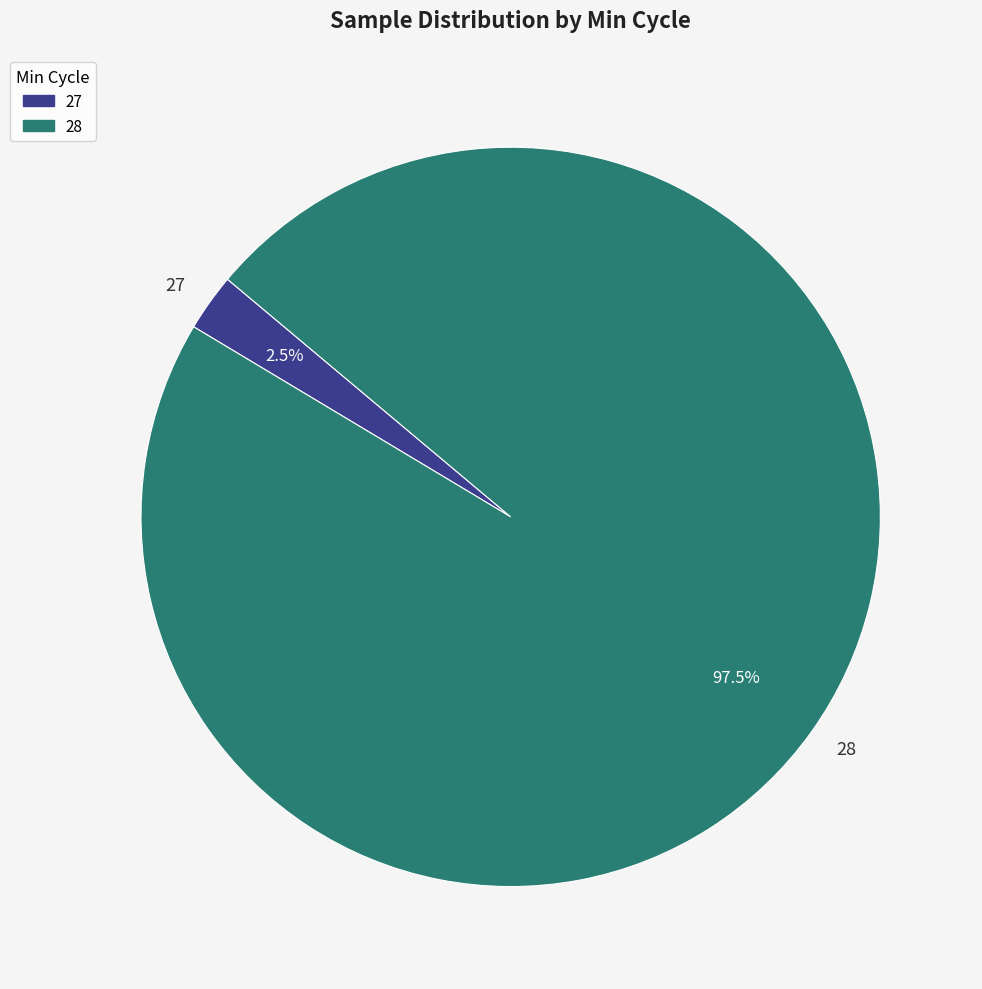

Combined, do 28 and 27 account for over 50%?

Yes